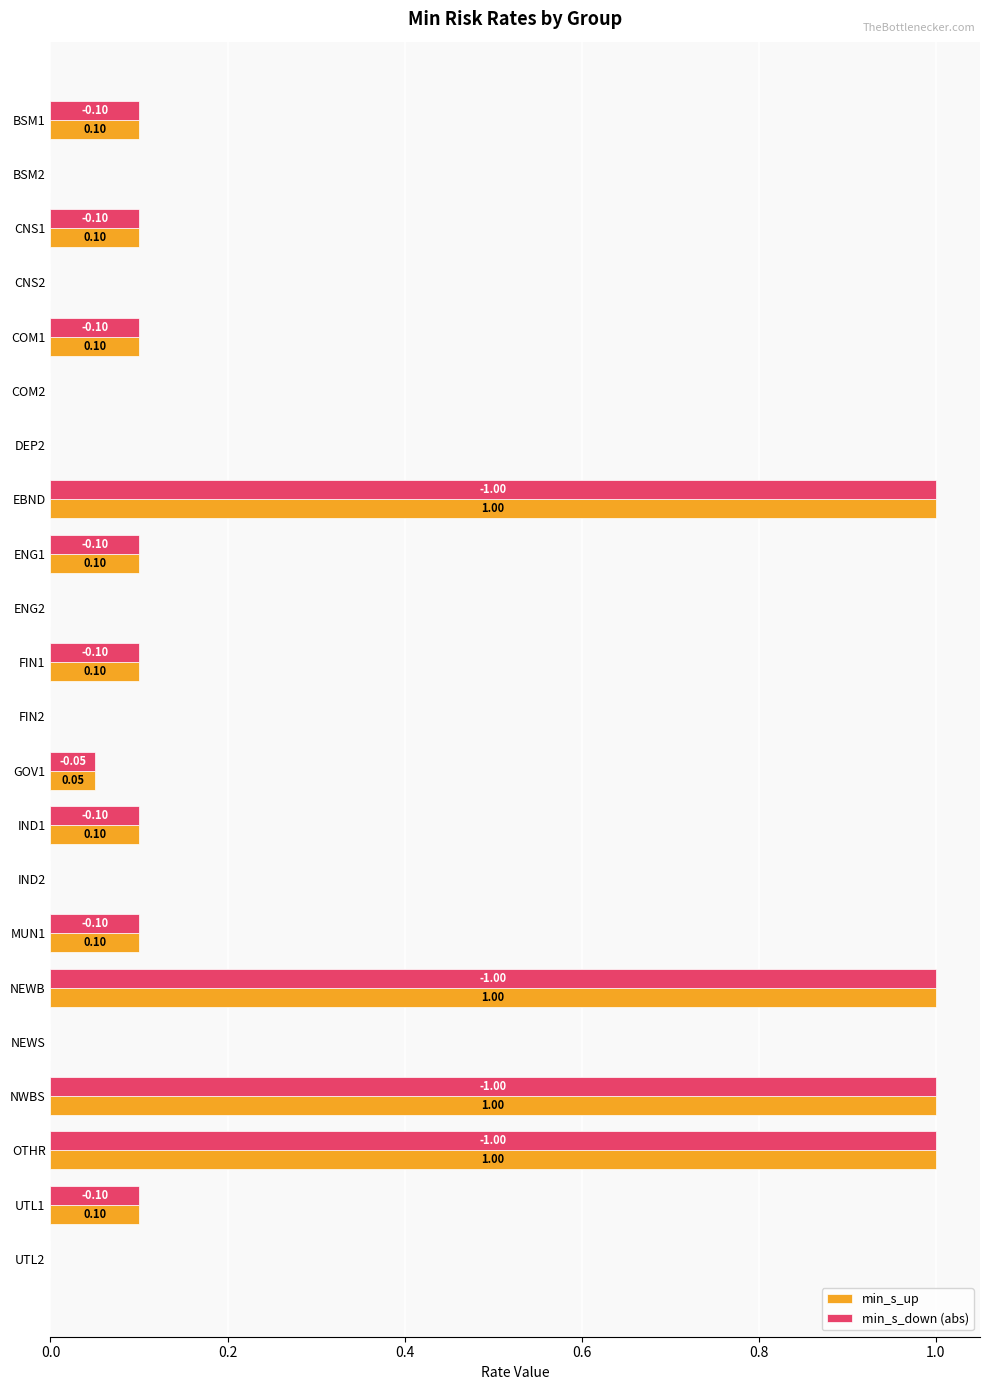

What is the sum of the min_s_up values at EBND and CNS2?

1.0